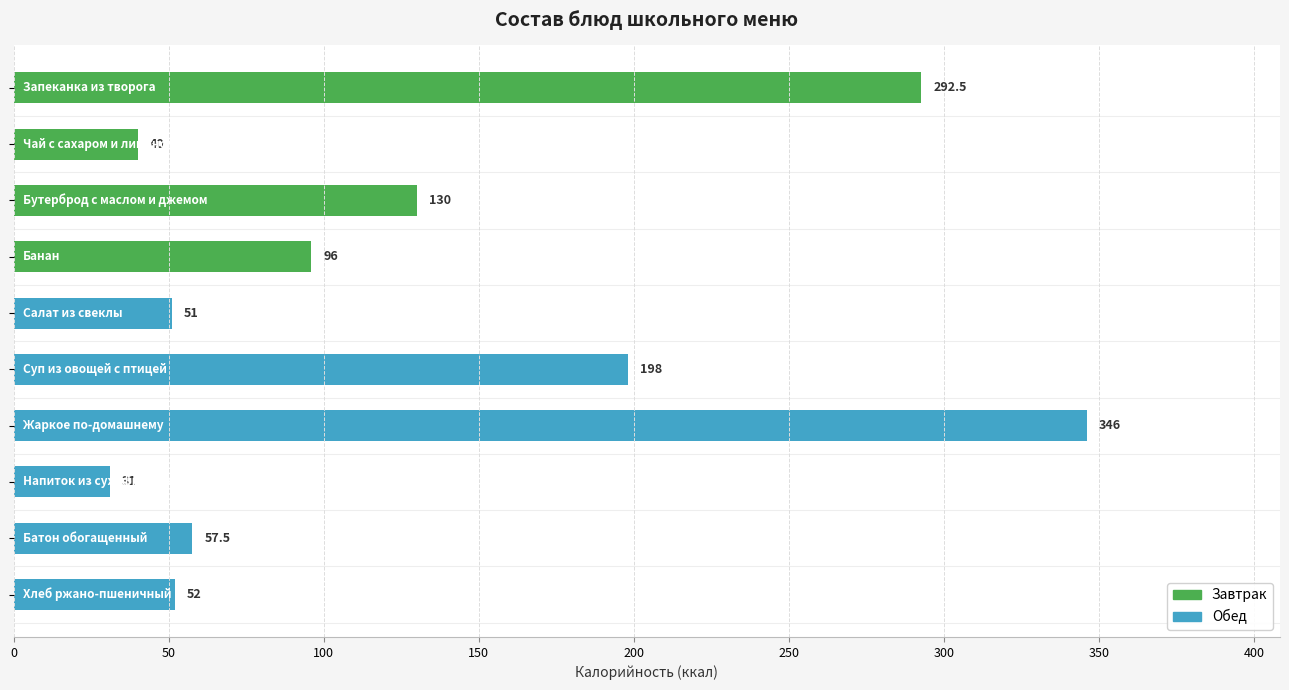

What is the maximum value shown in the chart?

346.0